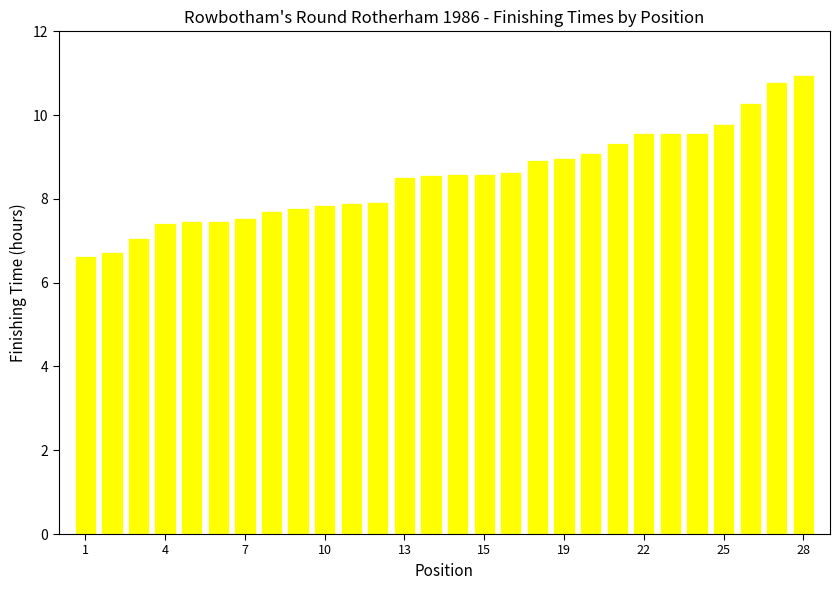

What is the sum of all values?

239.3